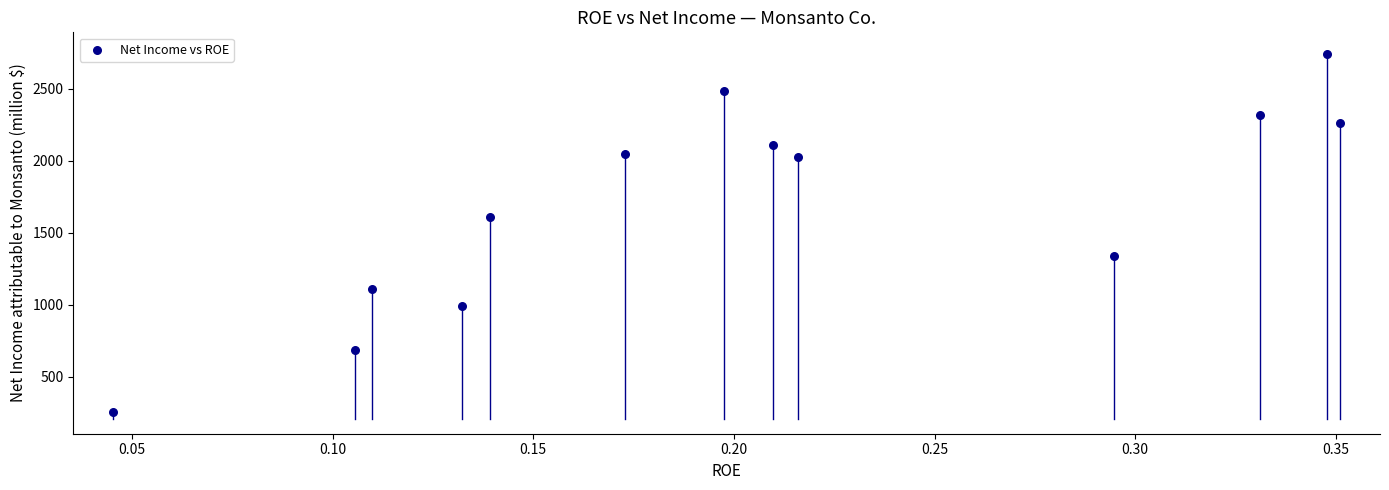

What is the range of Y values (max minus min)?

2485